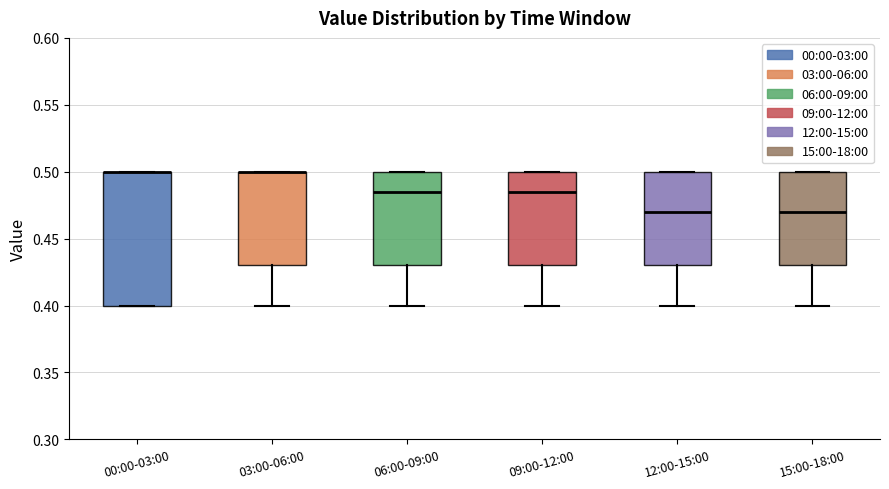

Which box is the tallest, from its lower edge to its upper edge?

00:00-03:00